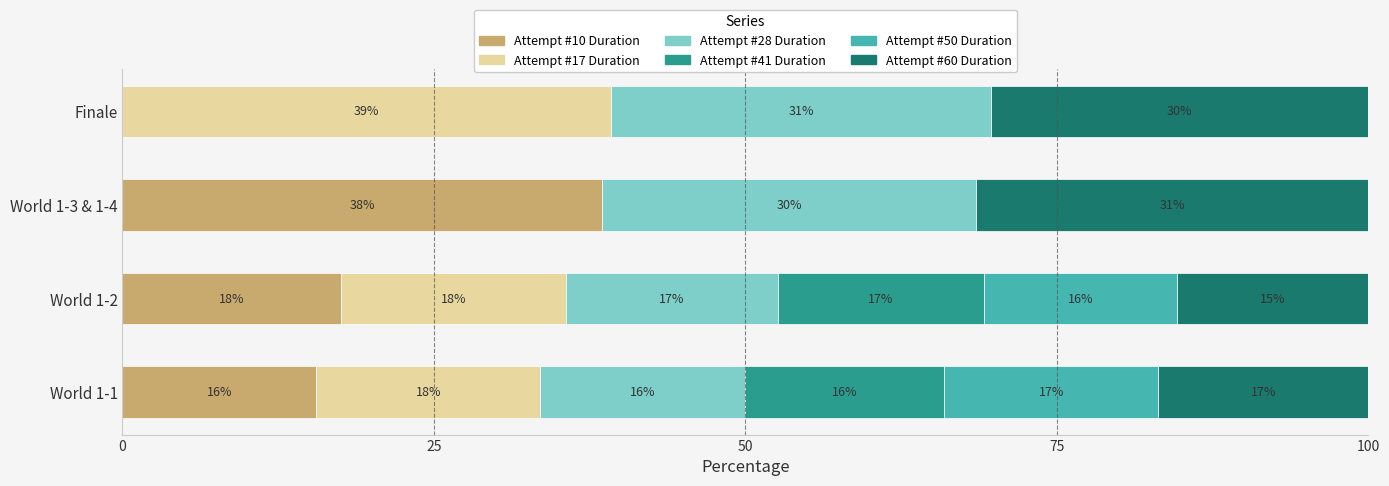

At which label does Attempt #10 Duration reach its peak?

World 1-3 & 1-4